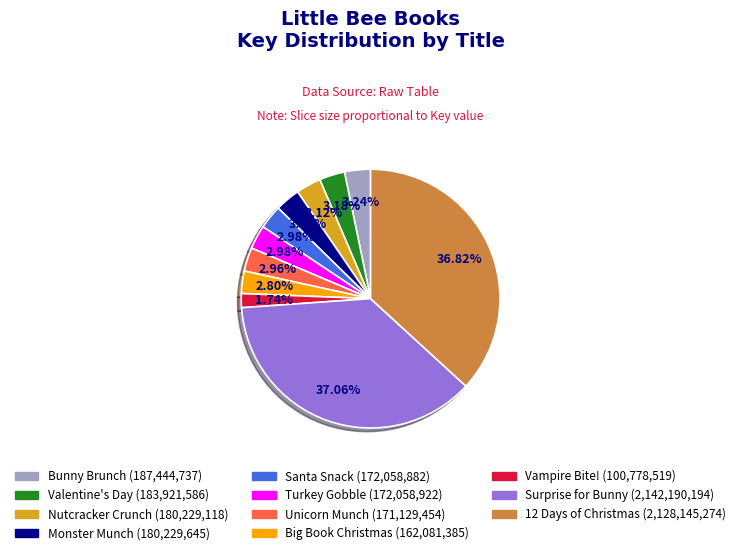

Is there a majority slice in this chart?

No